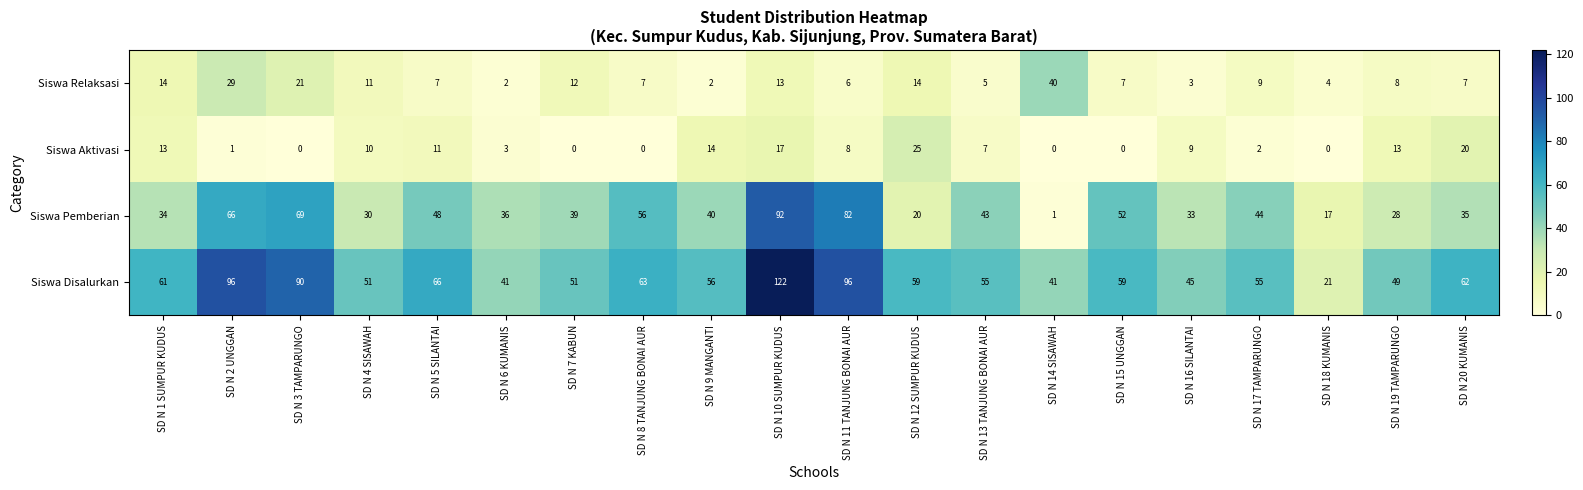

The Siswa Pemberian series shows 124 at SD N 10 SUMPUR KUDUS. True or false?

False